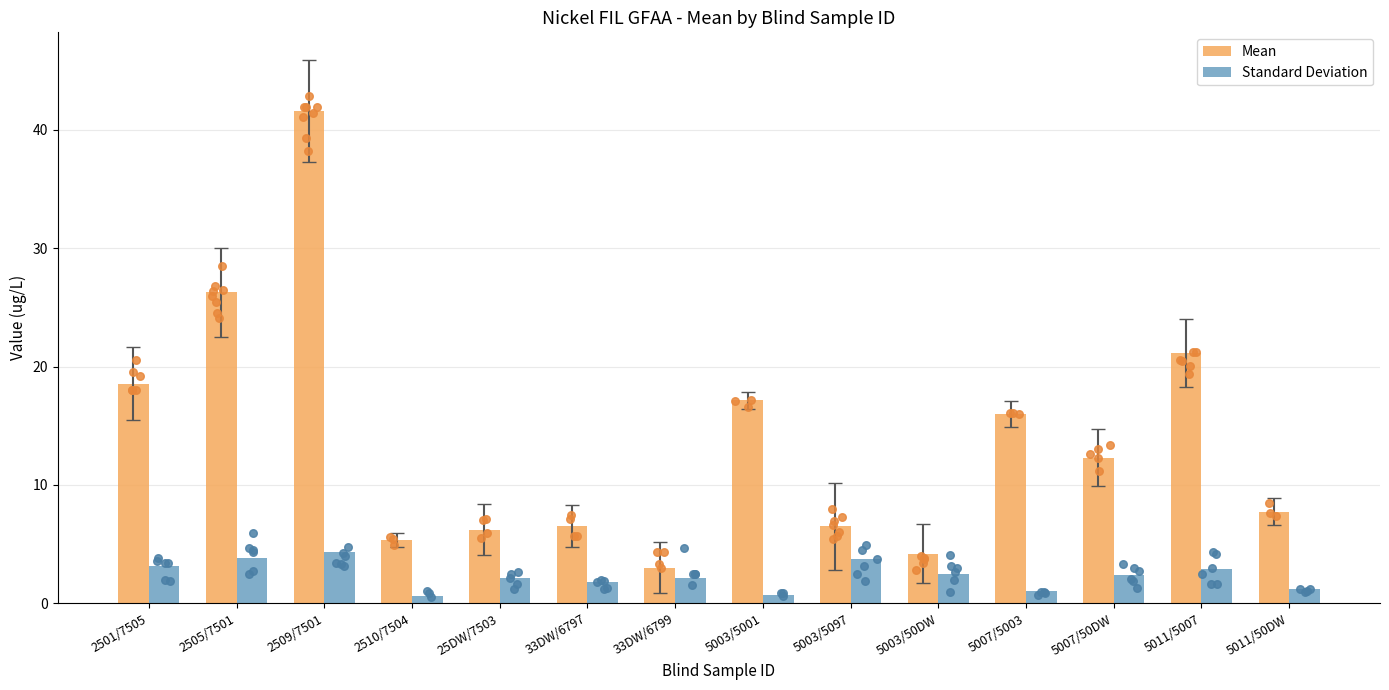

What is the total value across all series at 5003/5097?

10.2